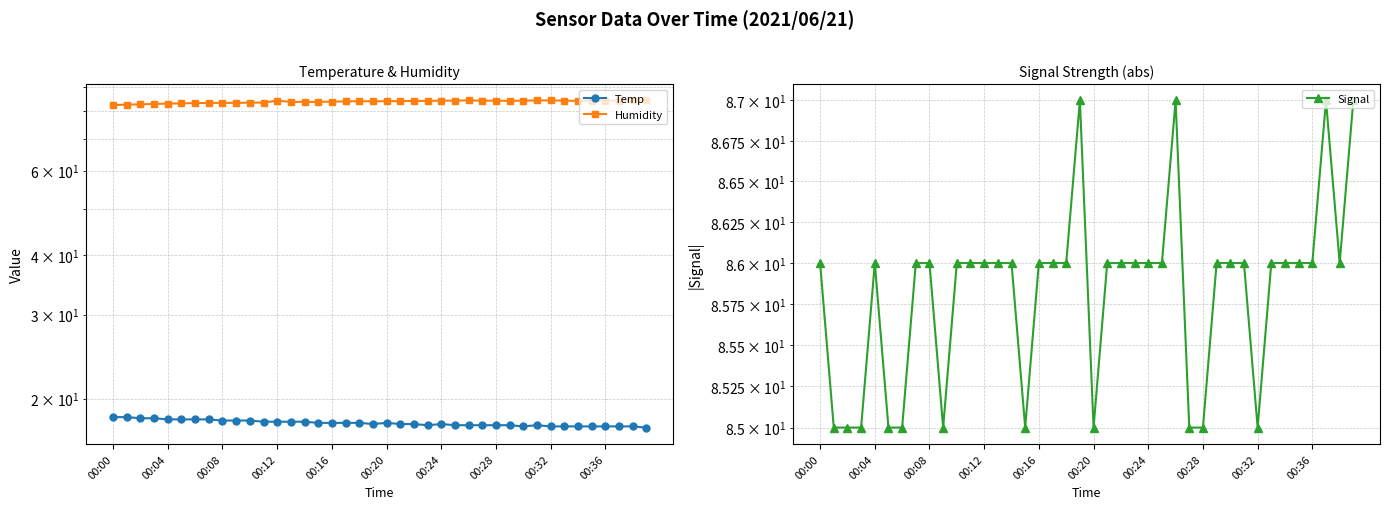

What are all the series names shown in the legend?

Temp, Humidity, Signal